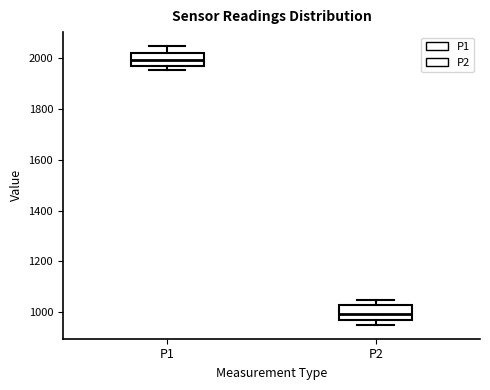

Reading left to right, transcribe this box plot: for each box, give where its median line is, the range the box spans, and where its two whiskers end, as read against the y-axis. The values are not printed on the chart, so give them approximately, as read against the axis.

P1: median 2000, box 1960 to 2020, whiskers 1960 (just below the box's lower edge) to 2040
P2: median 1000, box 960 to 1020, whiskers 960 (just below the box's lower edge) to 1040